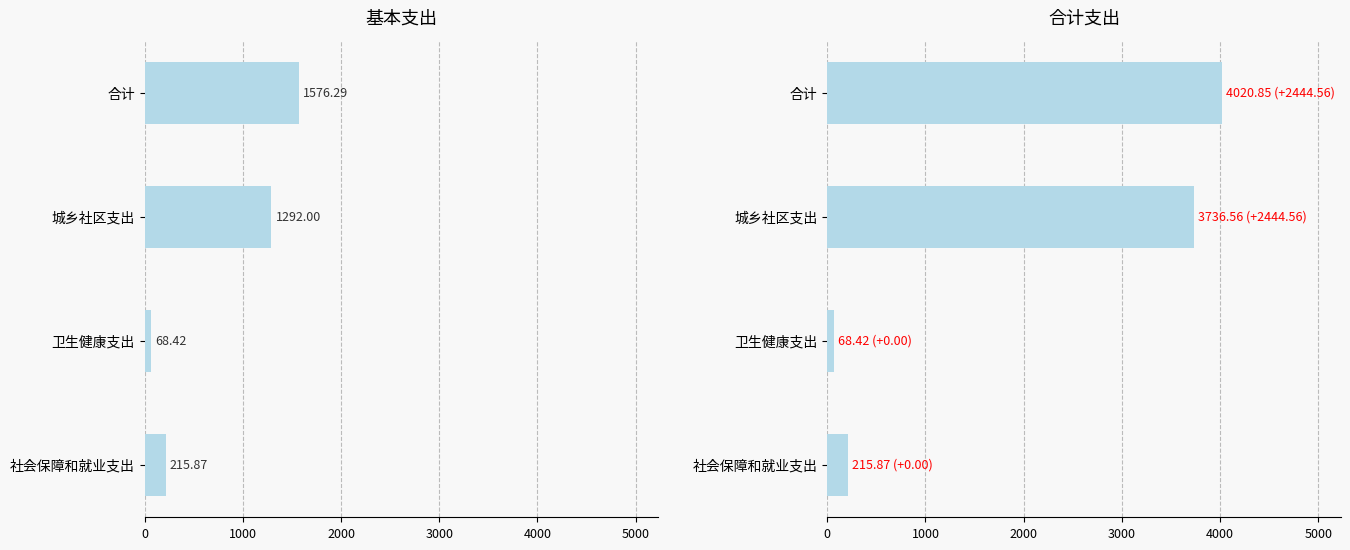

Reading left to right, what are all the values shown in this chart?

基本支出: 215.9	68.4	1292.0	1576.3
合计: 215.9	68.4	3736.6	4020.8